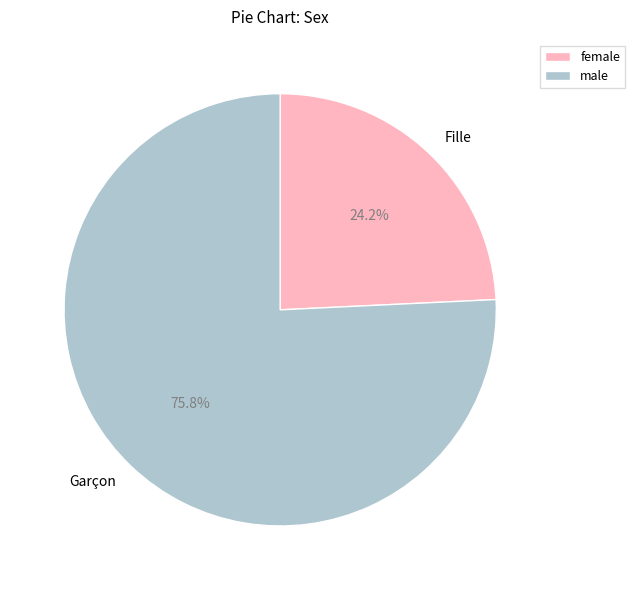

Is there a majority slice in this chart?

Yes